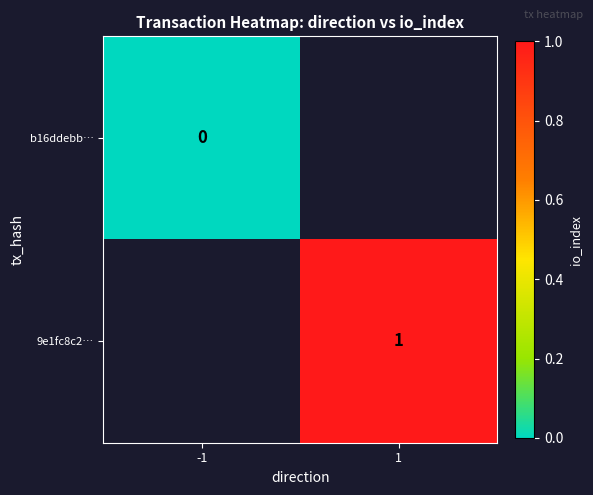

Is the value of b16ddebb… at -1 greater than the value of 9e1fc8c2… at 1?

No